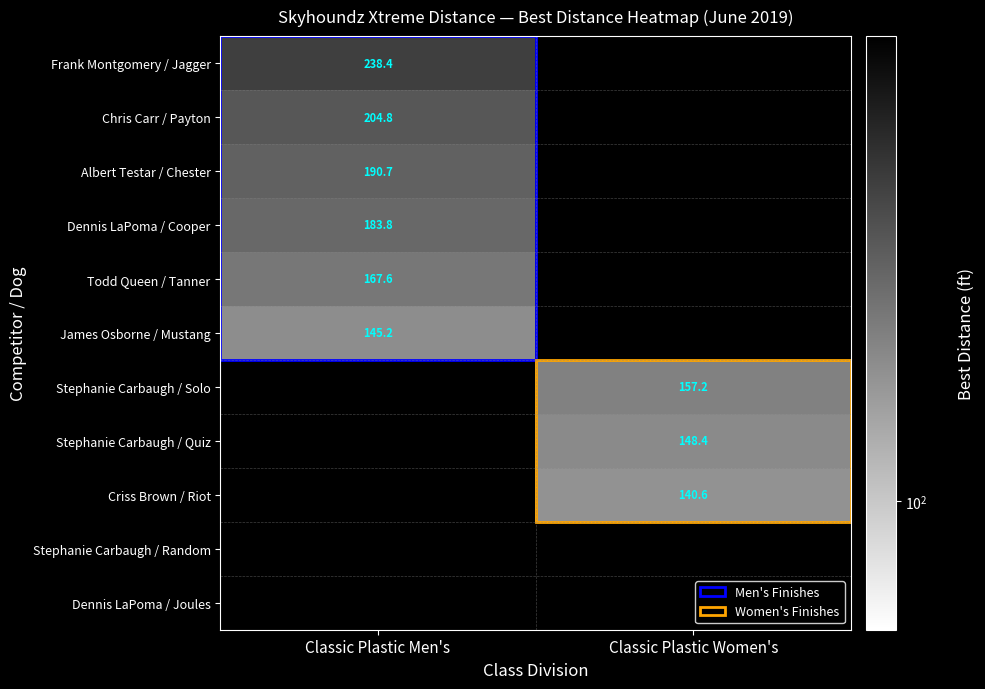

At how many categories does at least one series exceed 169?

1